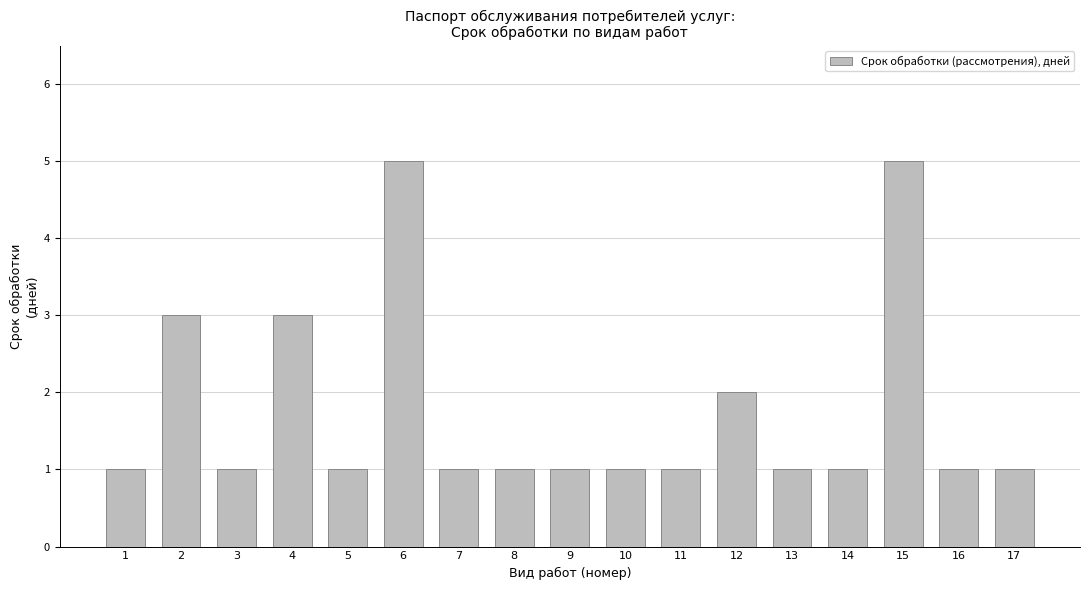

What is the difference between the values at 2 and 17?

2